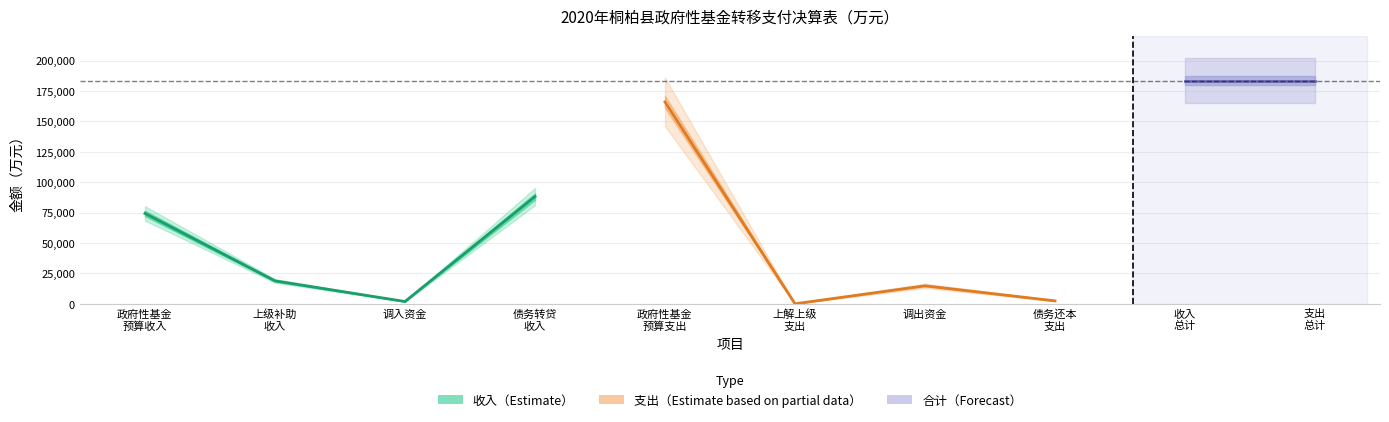

At which category does the data reach its first local peak?

政府性基金预算支出